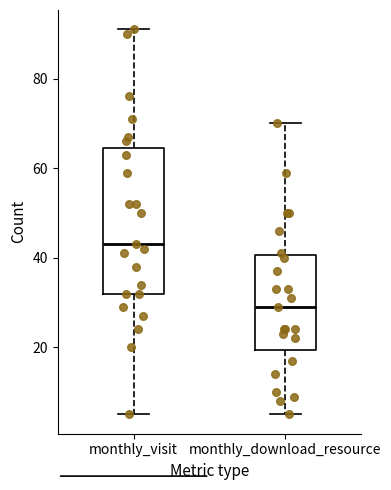

Reading left to right, transcribe this box plot: for each box, give where its median line is, the range the box spans, and where its two whiskers end, as read against the y-axis. The values are not printed on the chart, so give them approximately, as read against the axis.

monthly_visit: median 44, box 32 to 64, whiskers 6 to 92
monthly_download_resource: median 30, box 20 to 40, whiskers 6 to 70